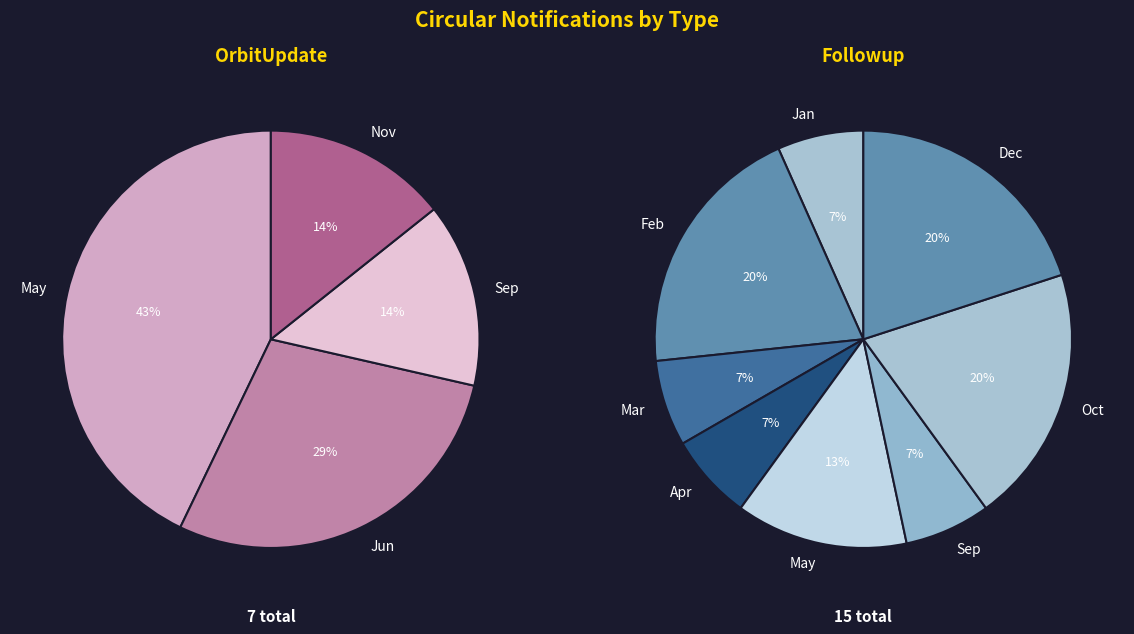

How many slices are in this pie chart?

12